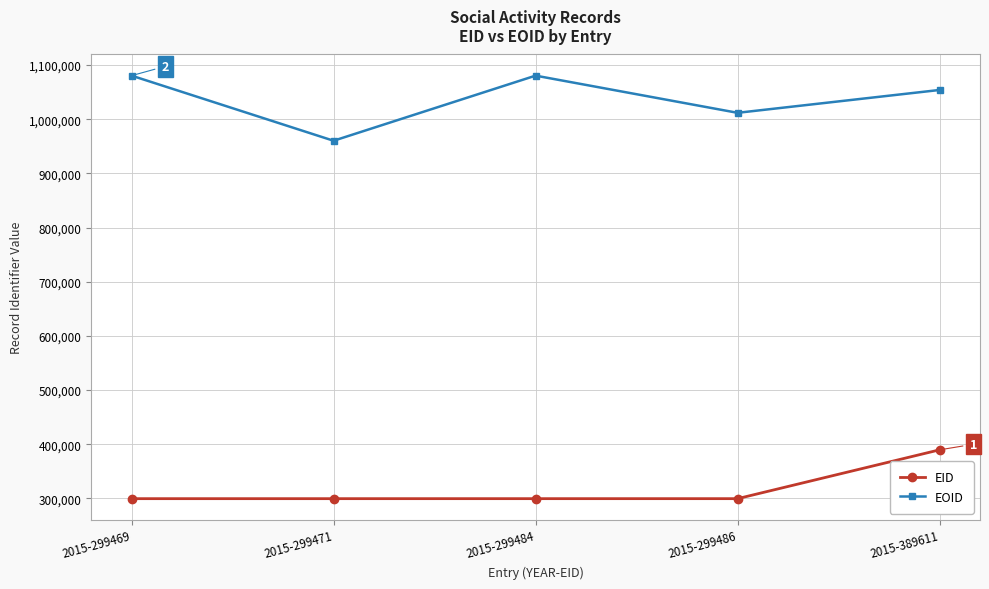

Where is the first local minimum for EOID?

2015-299471